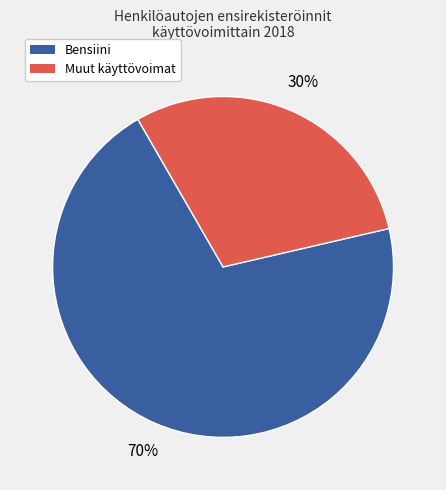

To the nearest percent, what is the average slice percentage?

50%